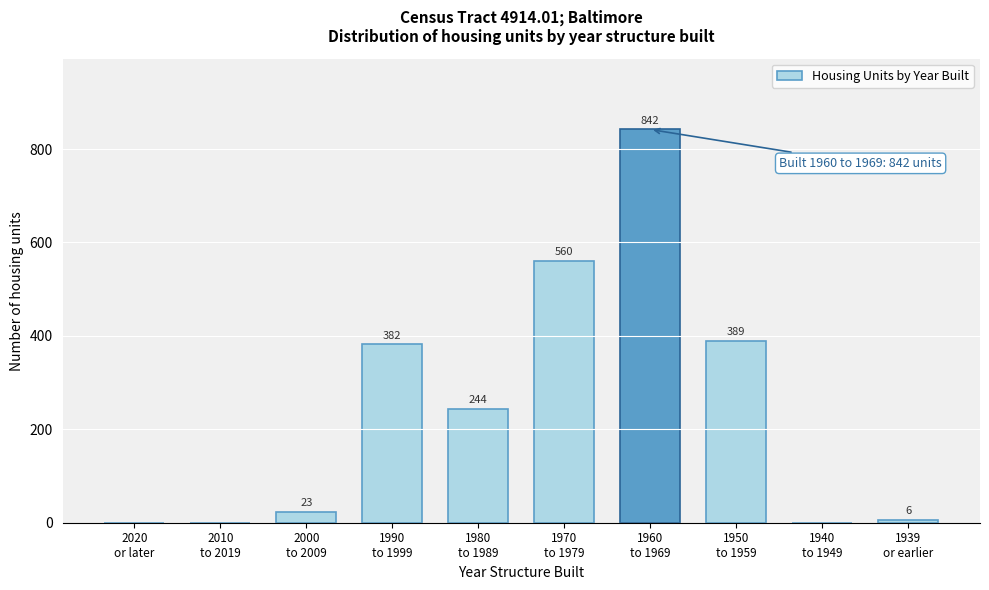

Are the bars horizontal?

No